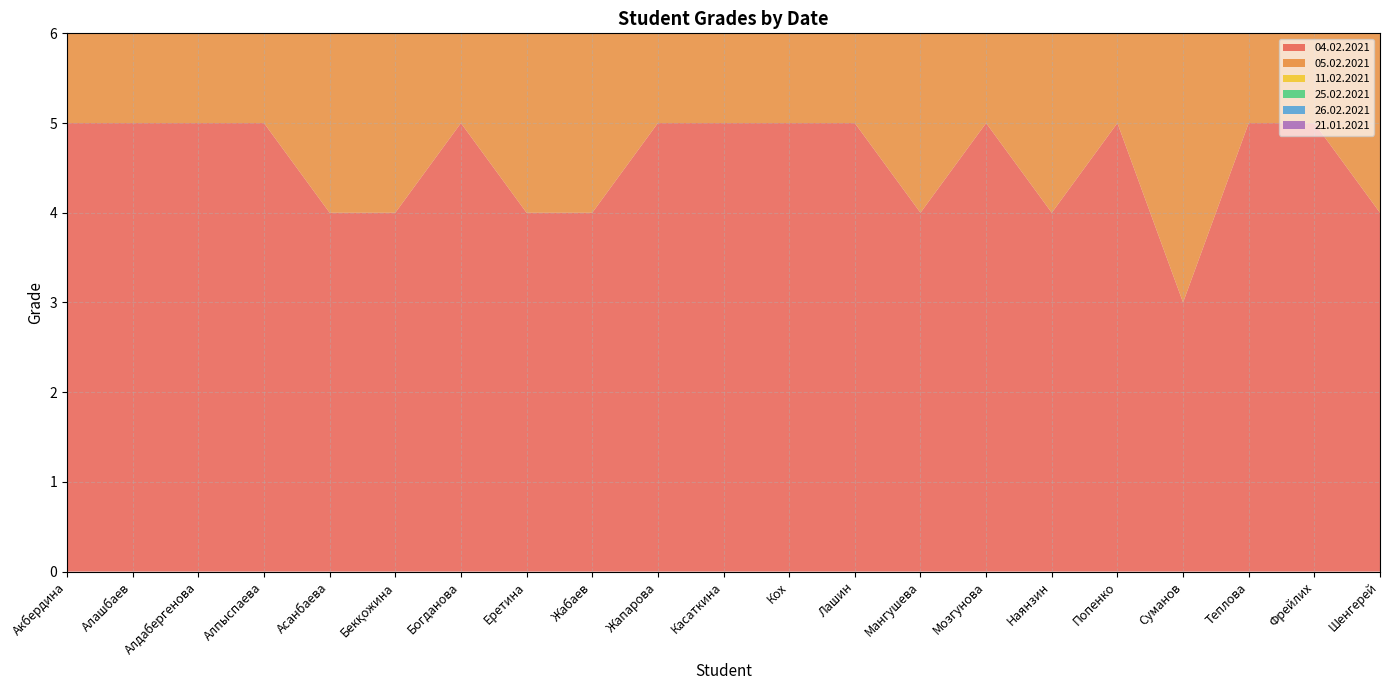

Reading right to left, transcribe all the data shown in this chart.

04.02.2021: Шенгерей=4	Фрейлих=5	Теплова=5	Суманов=3	Попенко=5	Наянзин=4	Мозгунова=5	Мангушева=4	Лашин=5	Кох=5	Касаткина=5	Жапарова=5	Жабаев=4	Еретина=4	Богданова=5	Бекқожина=4	Асанбаева=4	Алпыспаева=5	Алдабергенова=5	Алашбаев=5	Акбердина=5
05.02.2021: Шенгерей=3	Фрейлих=4	Теплова=5	Суманов=4	Попенко=4	Наянзин=4	Мозгунова=5	Мангушева=4	Лашин=4	Кох=4	Касаткина=4	Жапарова=4	Жабаев=4	Еретина=5	Богданова=5	Бекқожина=5	Асанбаева=4	Алпыспаева=5	Алдабергенова=4	Алашбаев=5	Акбердина=5
11.02.2021: Шенгерей=4	Фрейлих=4	Теплова=5	Суманов=4	Попенко=5	Наянзин=4	Мозгунова=4	Мангушева=5	Лашин=4	Кох=4	Касаткина=4	Жапарова=4	Жабаев=5	Еретина=5	Богданова=5	Бекқожина=5	Асанбаева=4	Алпыспаева=5	Алдабергенова=5	Алашбаев=4	Акбердина=4
25.02.2021: Шенгерей=3	Фрейлих=5	Теплова=5	Суманов=3	Попенко=5	Наянзин=5	Мозгунова=5	Мангушева=5	Лашин=5	Кох=5	Касаткина=5	Жапарова=5	Жабаев=5	Еретина=5	Богданова=5	Бекқожина=4	Асанбаева=4	Алпыспаева=4	Алдабергенова=4	Алашбаев=4	Акбердина=5
26.02.2021: Шенгерей=3	Фрейлих=5	Теплова=5	Суманов=4	Попенко=4	Наянзин=4	Мозгунова=4	Мангушева=5	Лашин=5	Кох=5	Касаткина=4	Жапарова=5	Жабаев=5	Еретина=4	Богданова=4	Бекқожина=4	Асанбаева=3	Алпыспаева=5	Алдабергенова=5	Алашбаев=5	Акбердина=5
21.01.2021: Шенгерей=5	Фрейлих=5	Теплова=4	Суманов=4	Попенко=4	Наянзин=5	Мозгунова=5	Мангушева=5	Лашин=5	Кох=4	Касаткина=5	Жапарова=4	Жабаев=5	Еретина=4	Богданова=5	Бекқожина=3	Асанбаева=3	Алпыспаева=5	Алдабергенова=5	Алашбаев=5	Акбердина=5